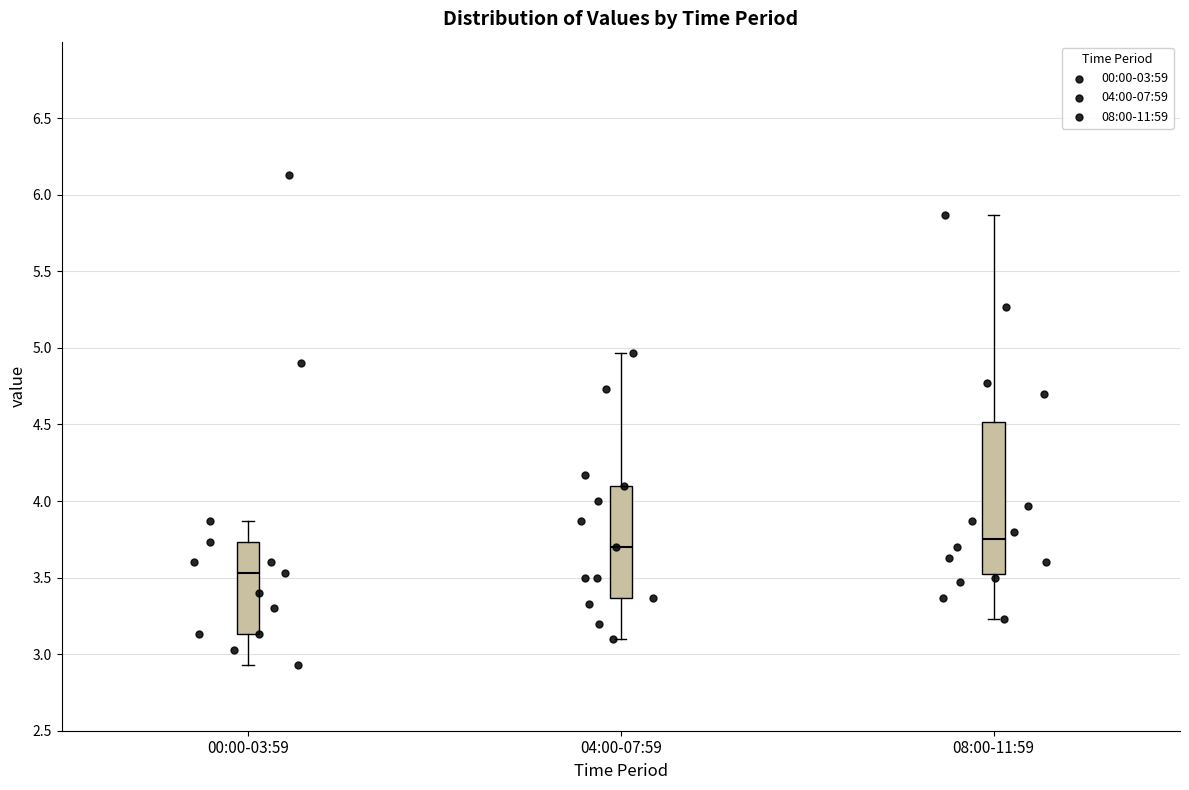

Reading left to right, transcribe this box plot: for each box, give where its median line is, the range the box spans, and where its two whiskers end, as read against the y-axis. The values are not printed on the chart, so give them approximately, as read against the axis.

00:00-03:59: median 3.55, box 3.15 to 3.75, whiskers 2.95 to 3.85
04:00-07:59: median 3.70, box 3.35 to 4.10, whiskers 3.10 to 4.95
08:00-11:59: median 3.75, box 3.55 to 4.50, whiskers 3.25 to 5.85